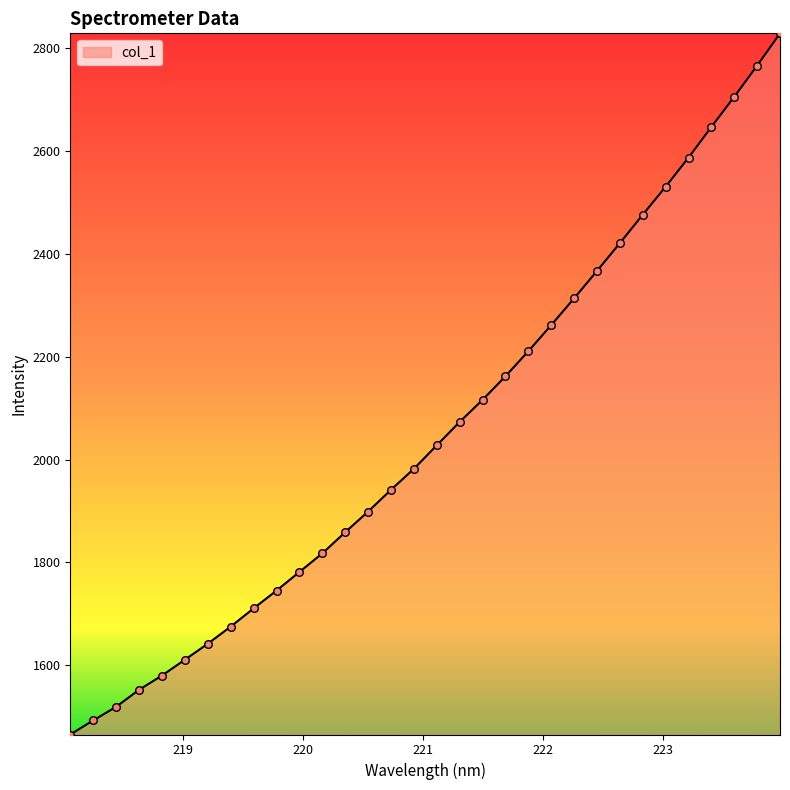

What is the minimum value shown in the chart?

1465.6